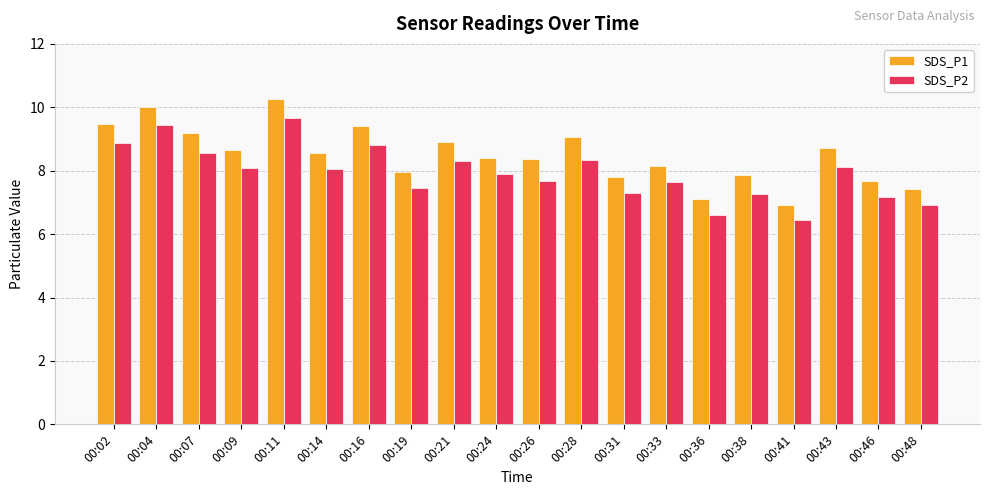

What is the sum of the SDS_P2 values at 00:11 and 00:43?

17.8